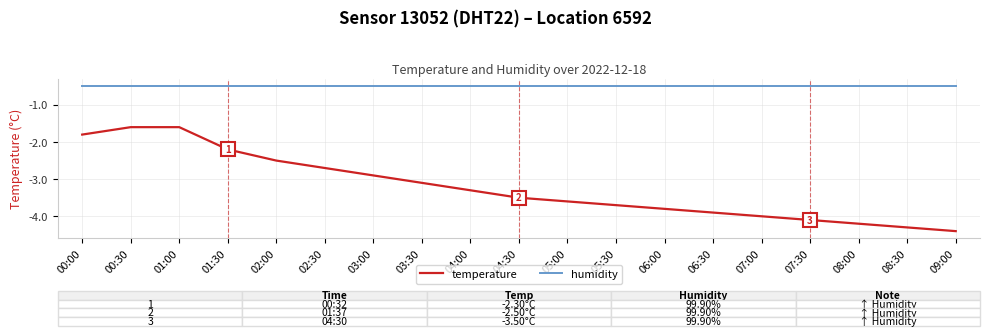

What are all the series names shown in the legend?

temperature, humidity